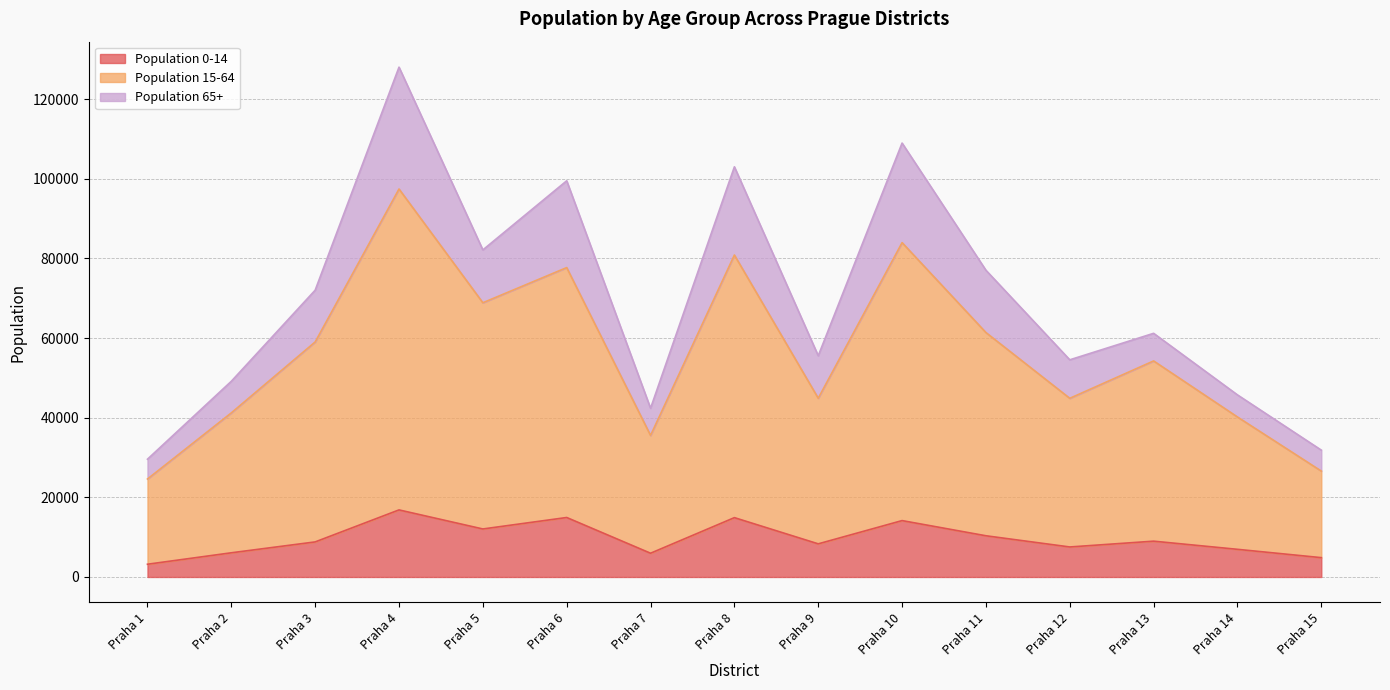

What is the minimum value for Population 0-14?

3200